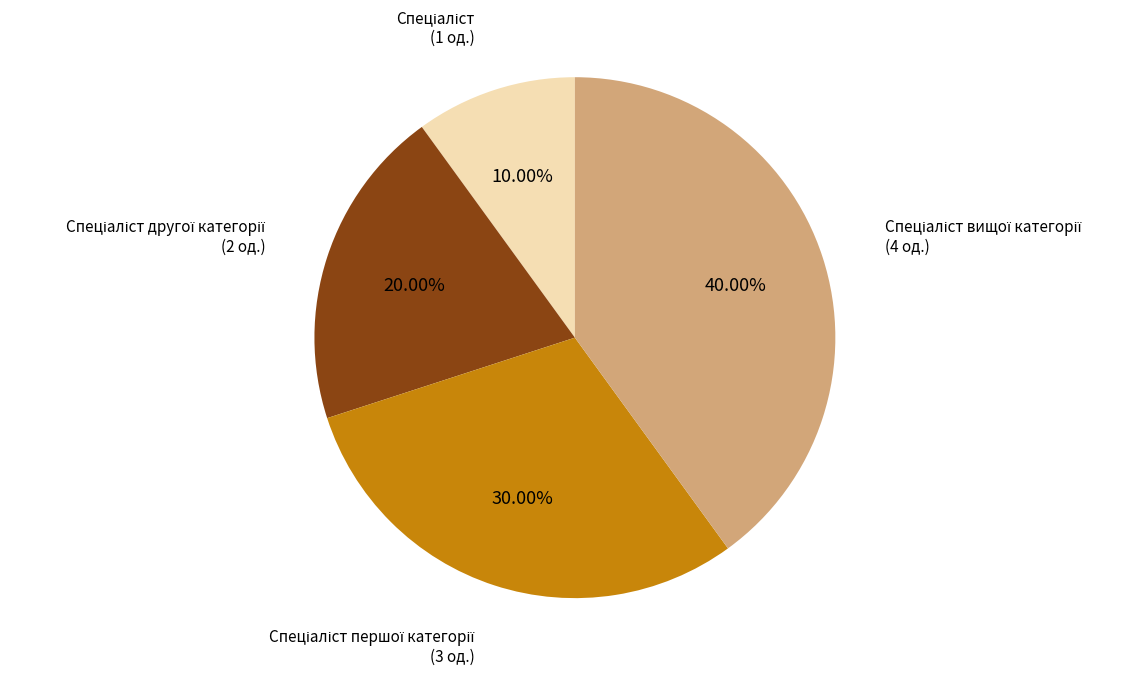

Is there any slice that represents more than half of the pie?

No